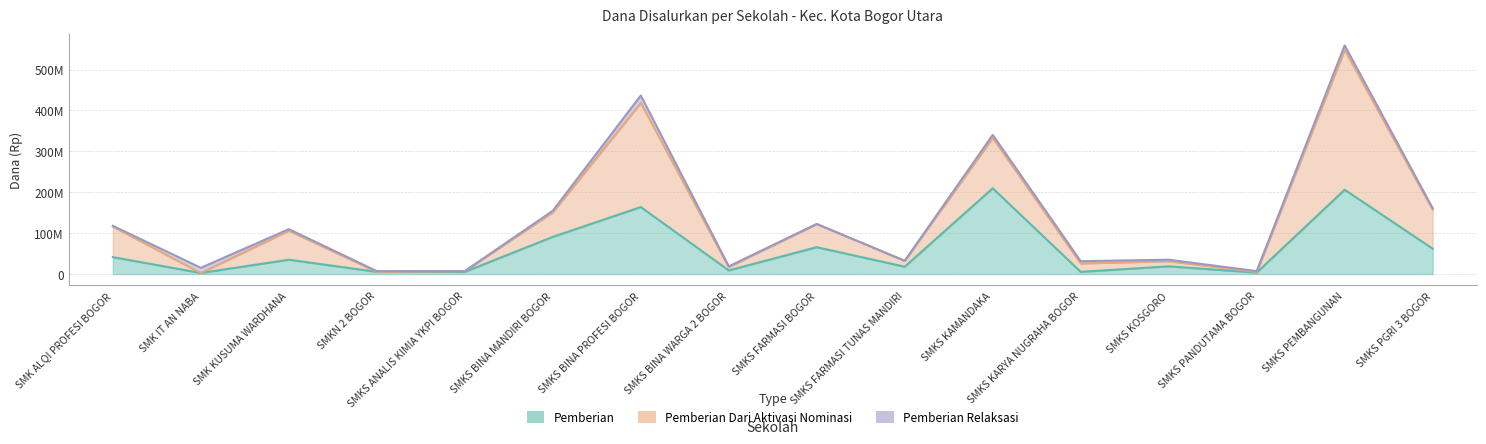

What is the sum of the Pemberian Dari Aktivasi Nominasi values at SMK IT AN NABA and SMK ALQI PROFESI BOGOR?

74700000